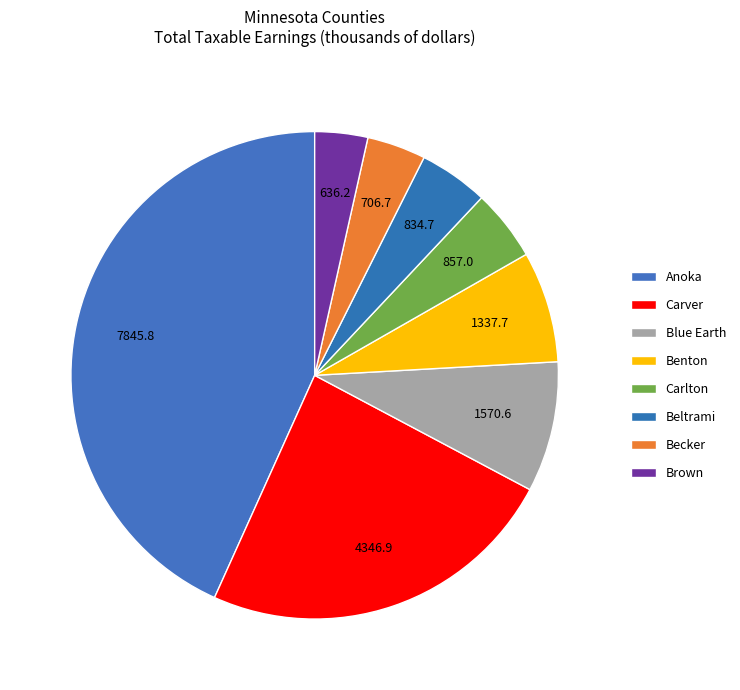

What is the ratio of the value at Anoka to the value at Blue Earth?

5.0